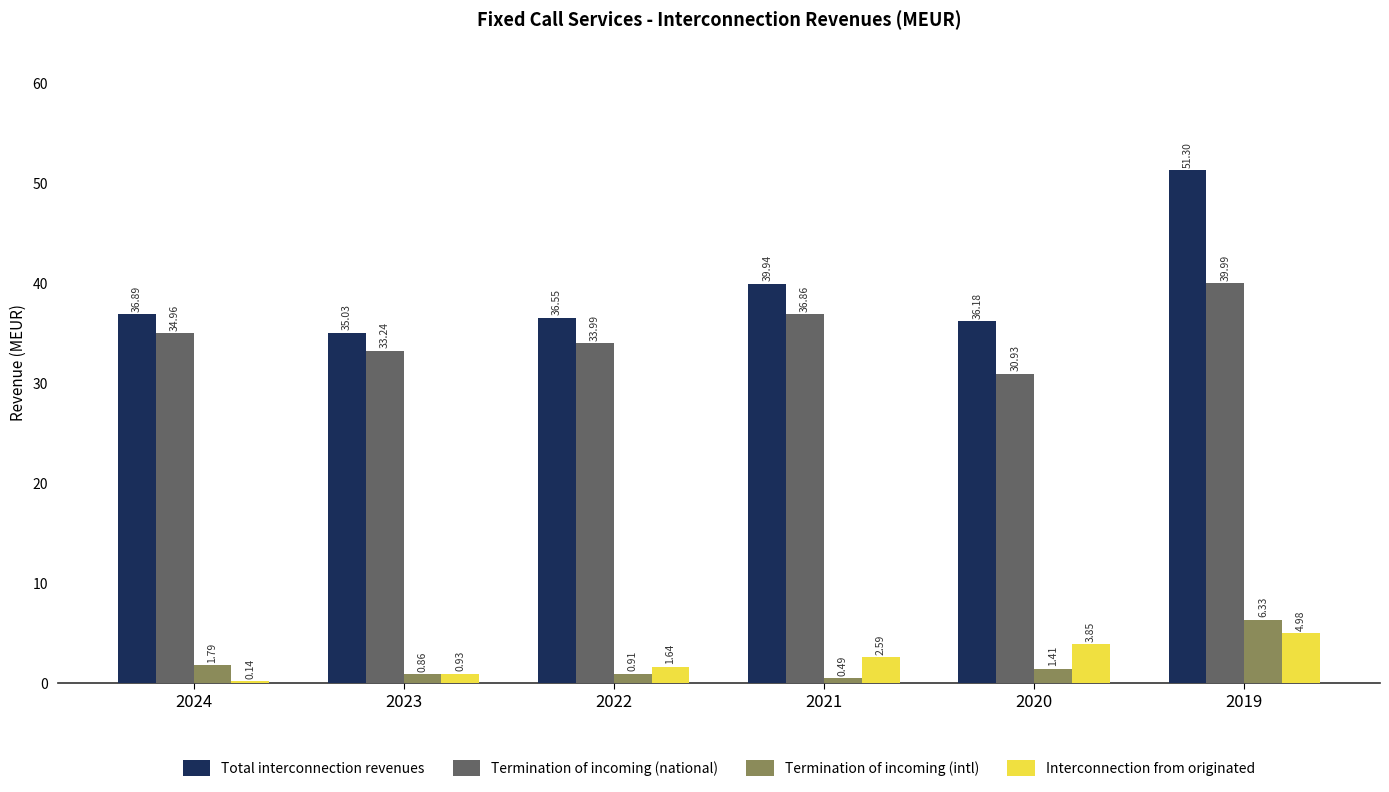

How many series are shown in this chart?

4